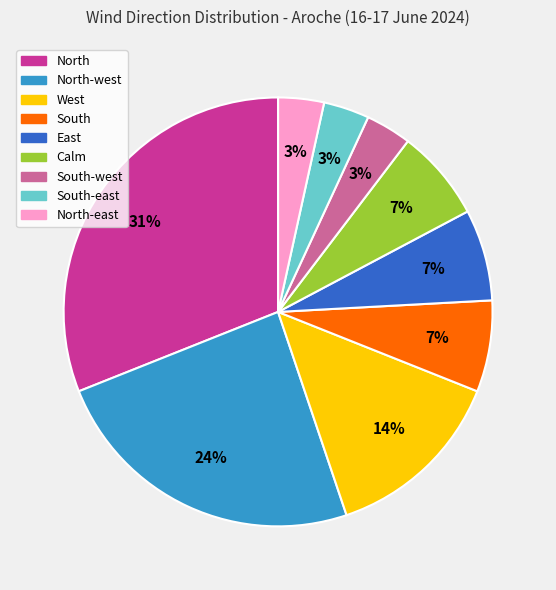

True or false: North-east accounts for 3% of the total.

True